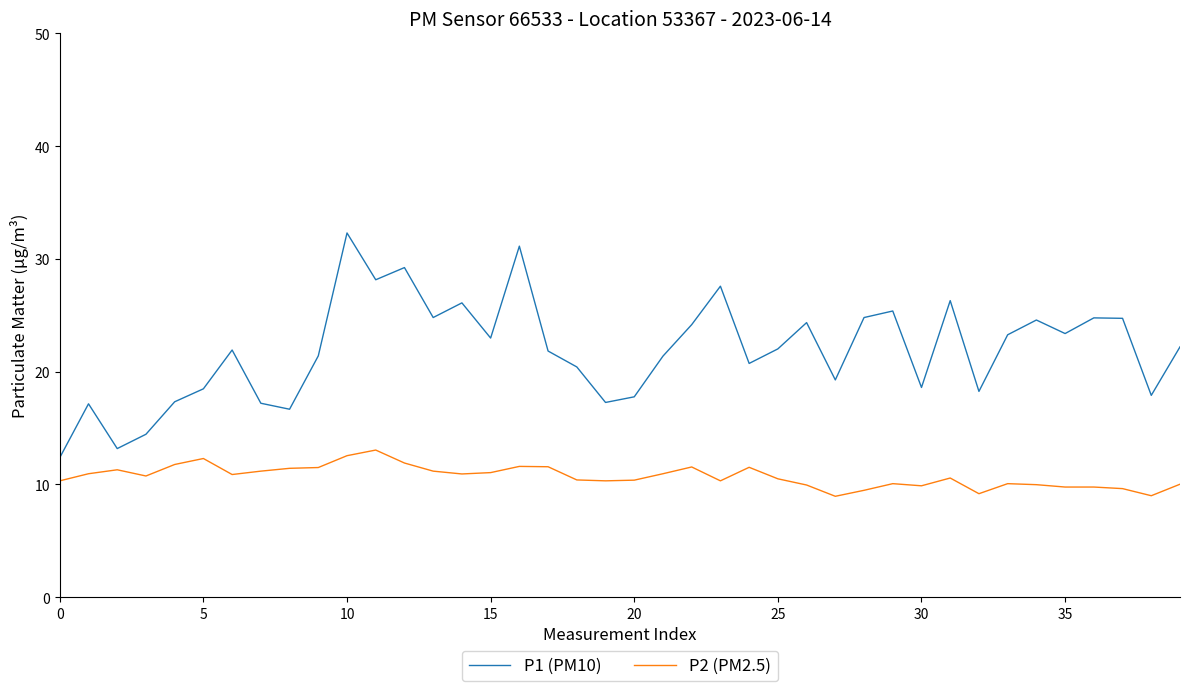

True or false: P1 (PM10) and P2 (PM2.5) cross at least once.

False